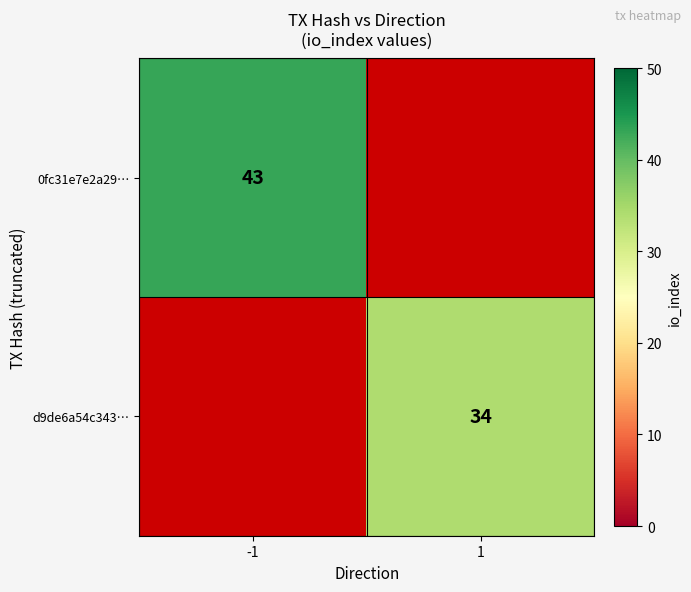

At which category does the chart reach its peak across all series?

-1